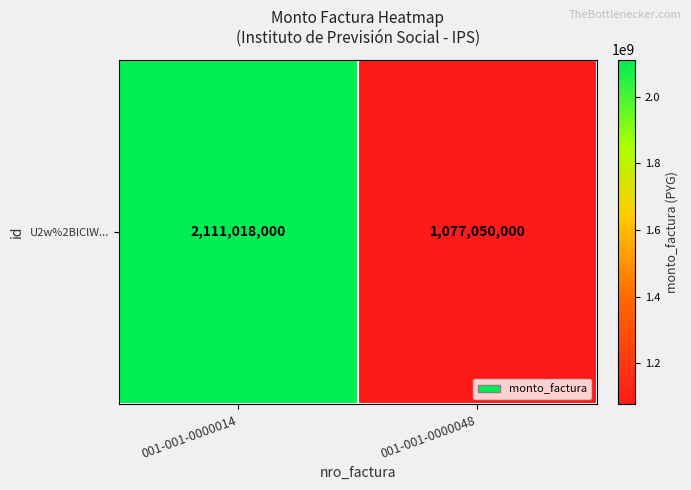

How many series are shown in this chart?

1